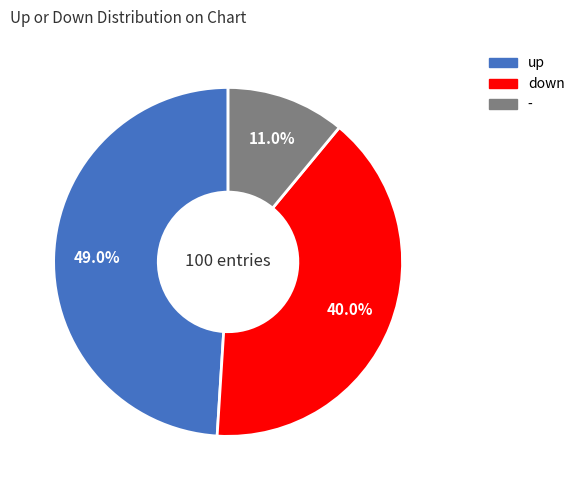

To the nearest percent, what is the difference between the up and down slice percentages?

9%